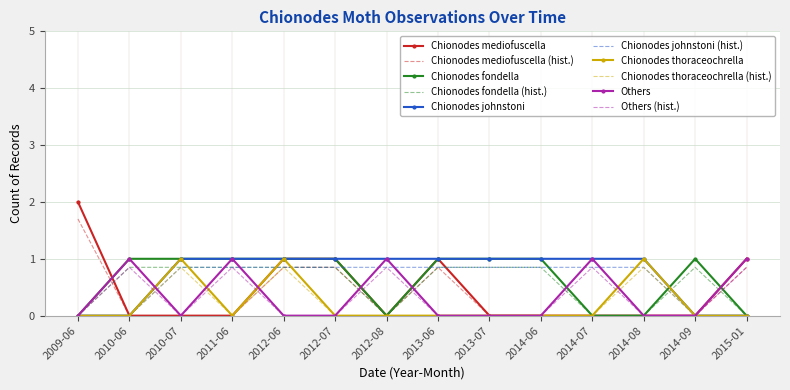

What is the difference between the maximum and minimum values in the Chionodes thoraceochrella series?

1.0